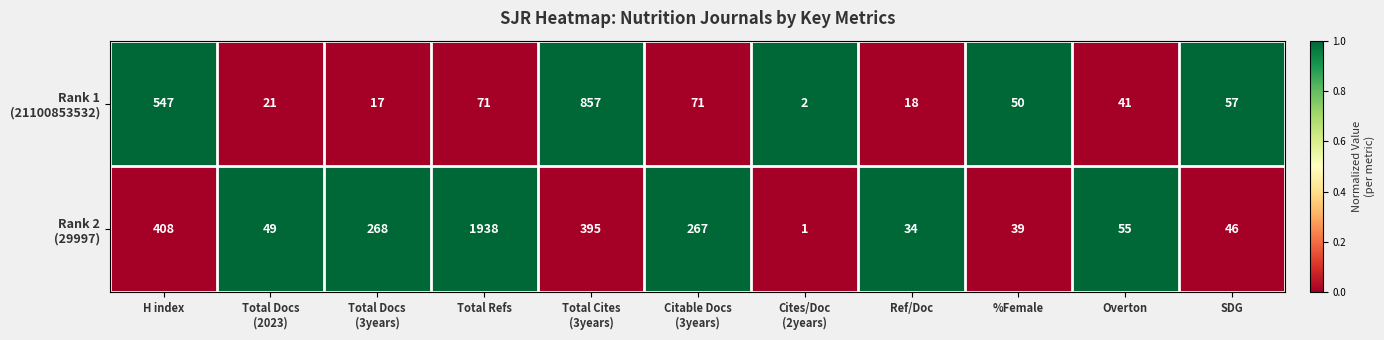

At which category is the sum across all series the highest?

Total Refs